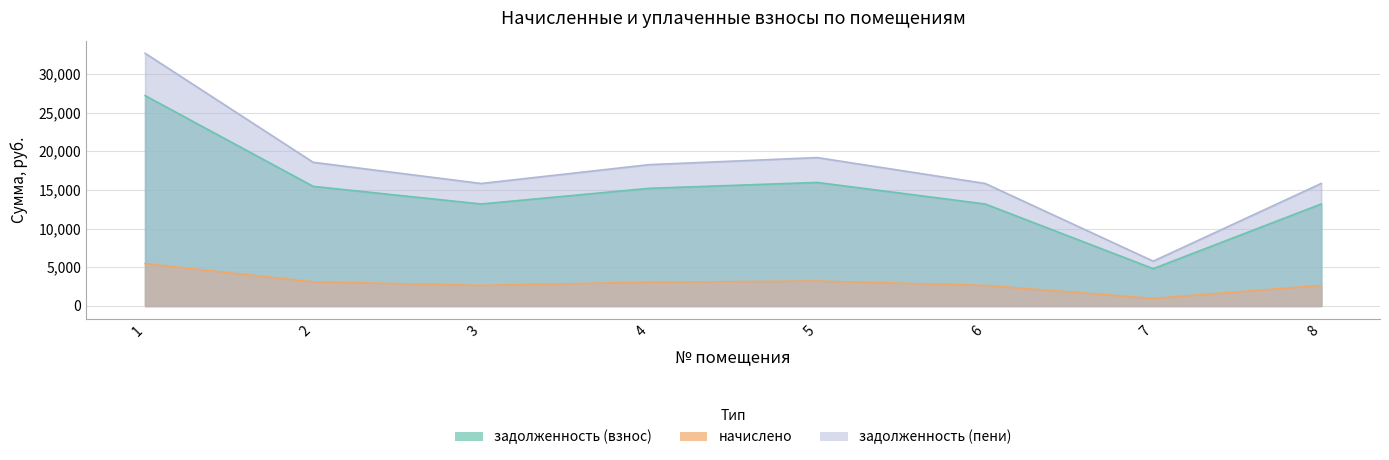

At which label is начислено closest to 3222?

5